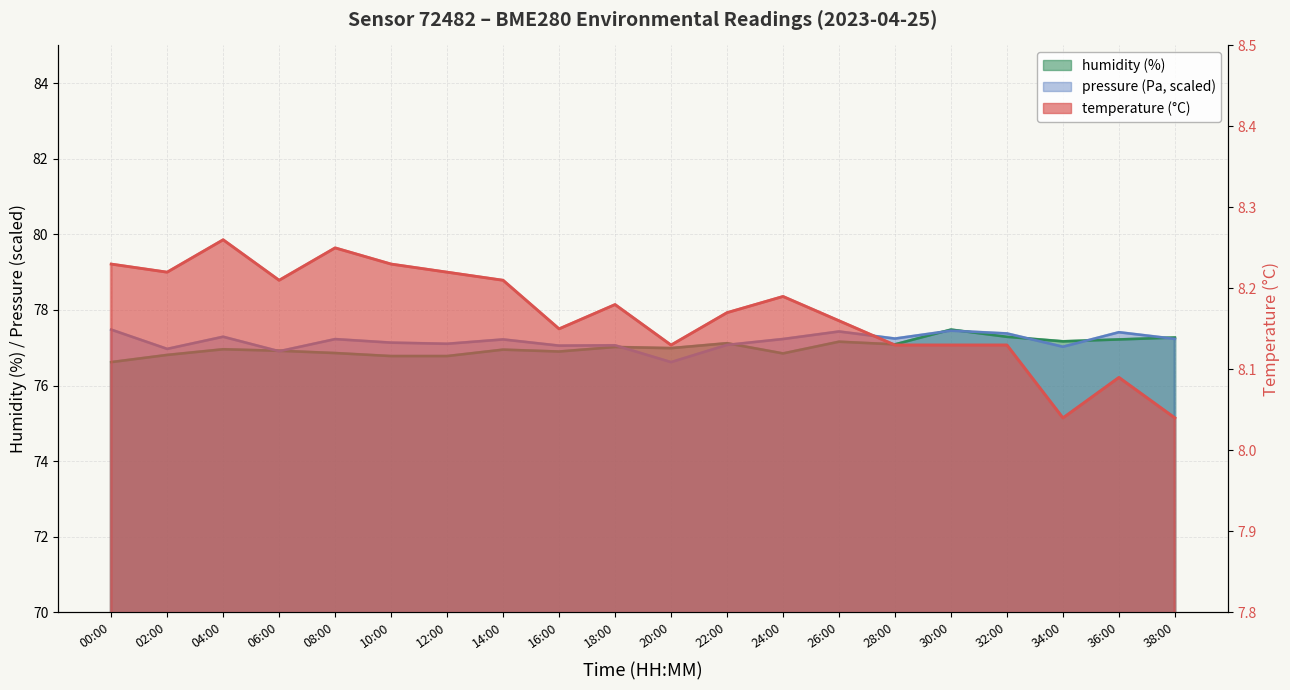

What is the minimum value for temperature?

8.0